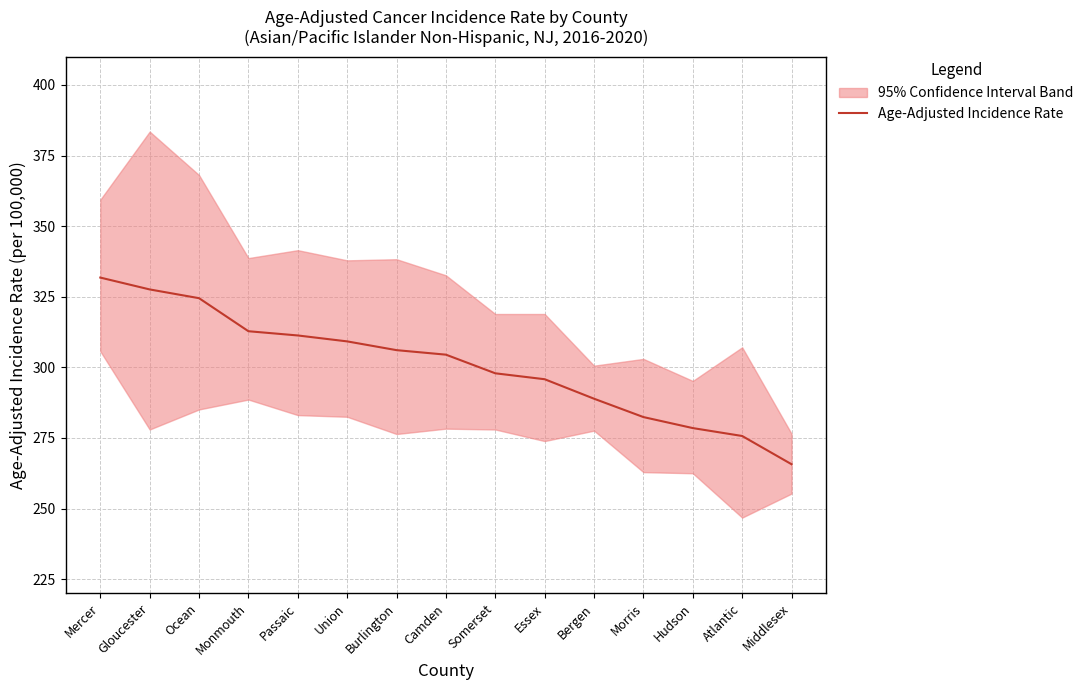

What is the sum of the values at Somerset and Burlington?

604.0